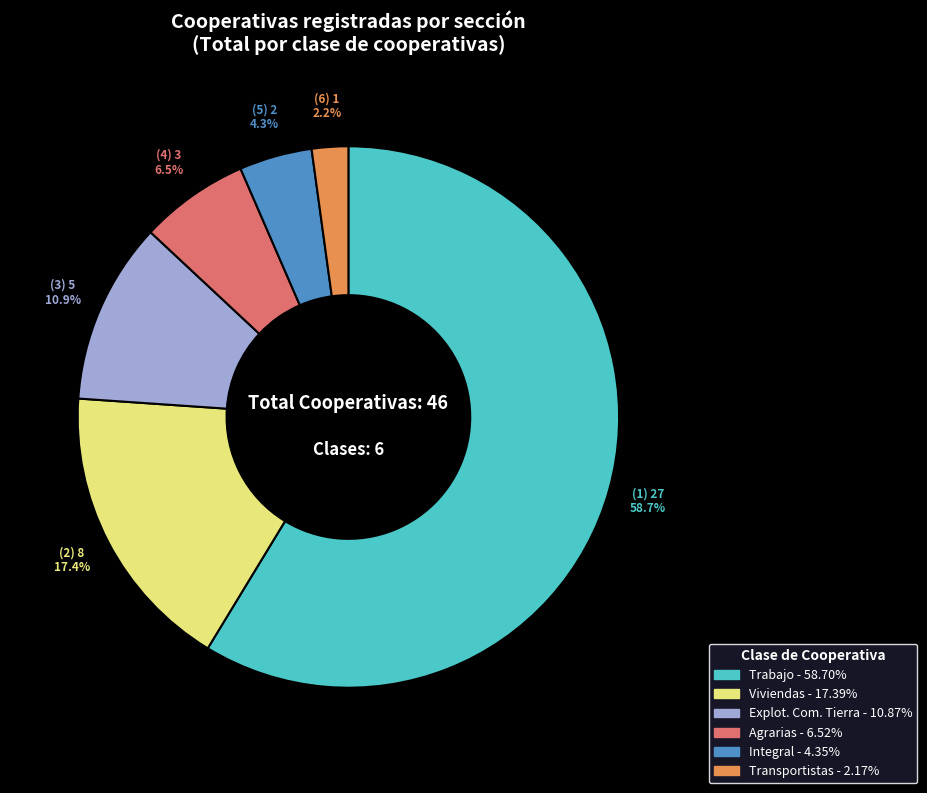

To the nearest percent, what is the average slice percentage?

17%